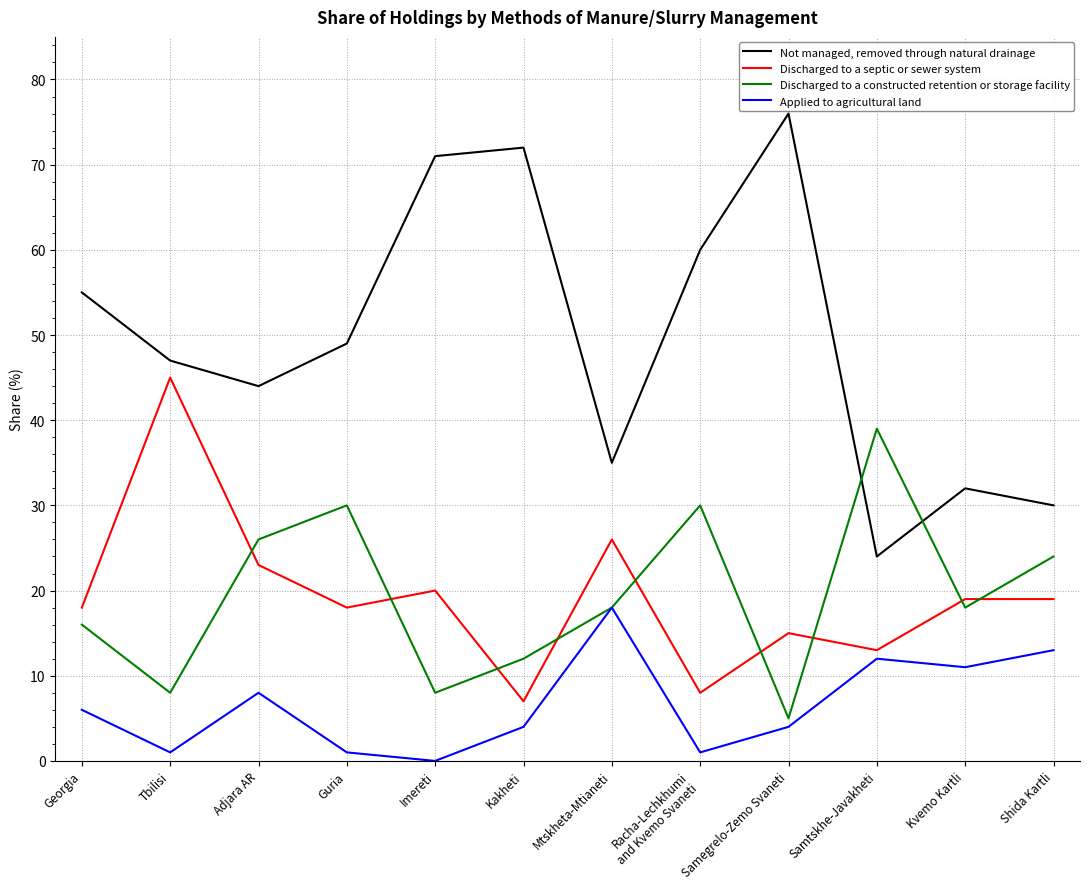

Which series has the largest total across all categories?

Not managed, removed through natural drainage